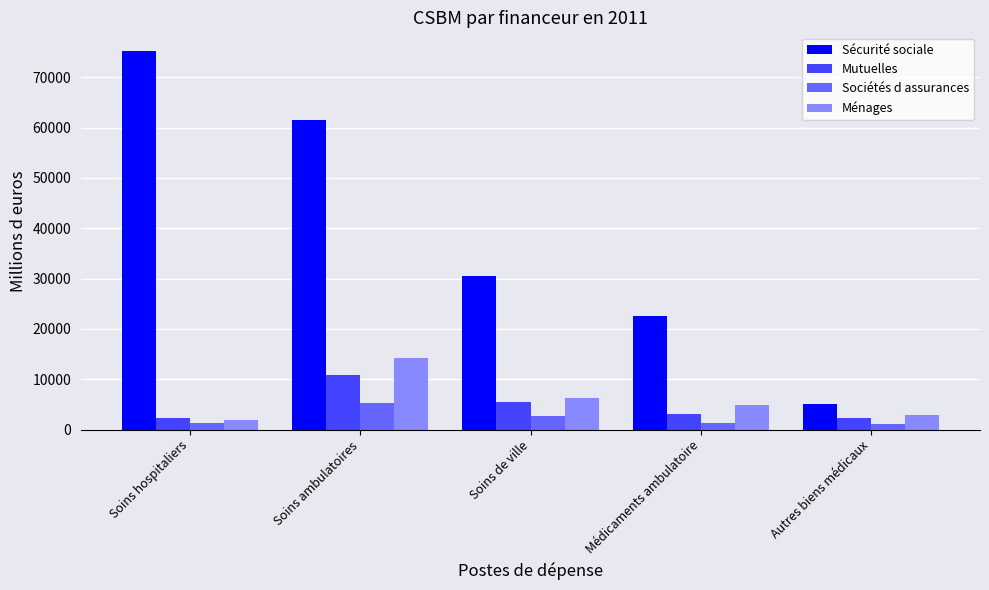

What is the sum of the Ménages values at Médicaments ambulatoire and Soins ambulatoires?

19092.6